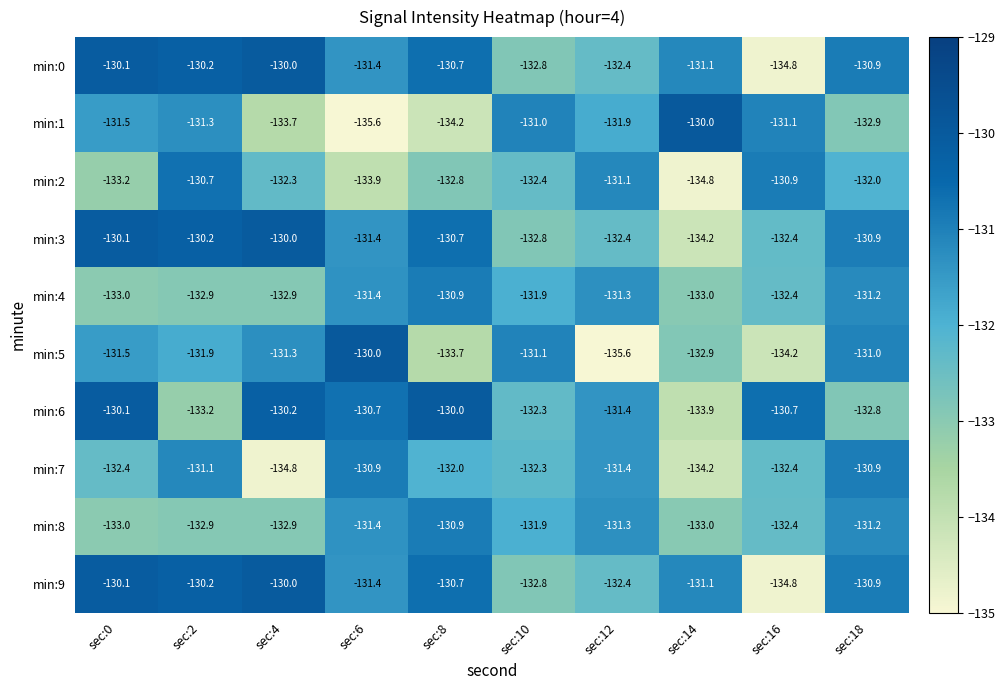

What is the difference between the highest and lowest values at sec:4?

4.8